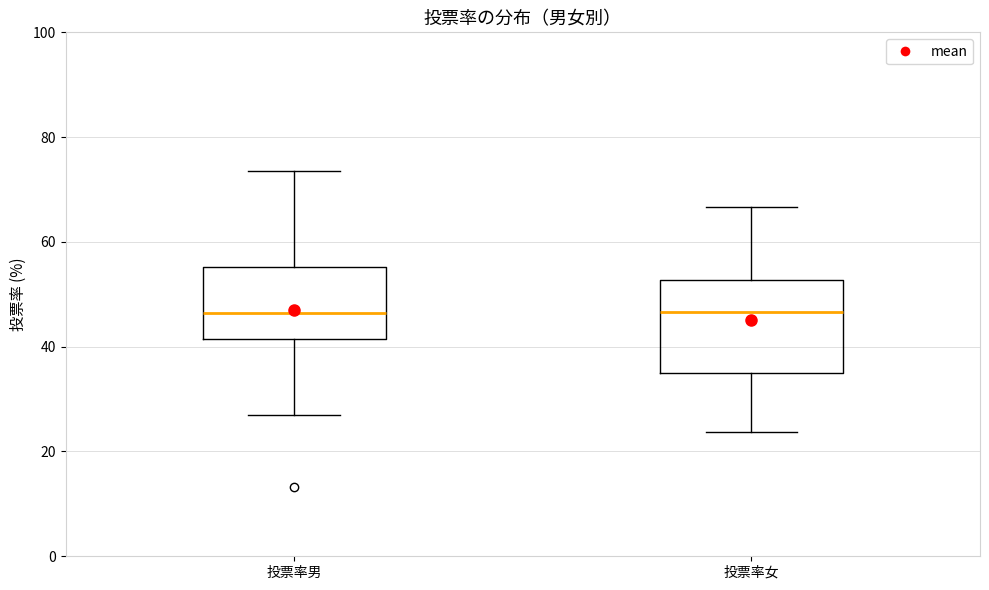

Where is the lower edge of the box for 投票率女 on the y-axis? The values are not printed on the chart, so give them approximately, as read against the axis.

36